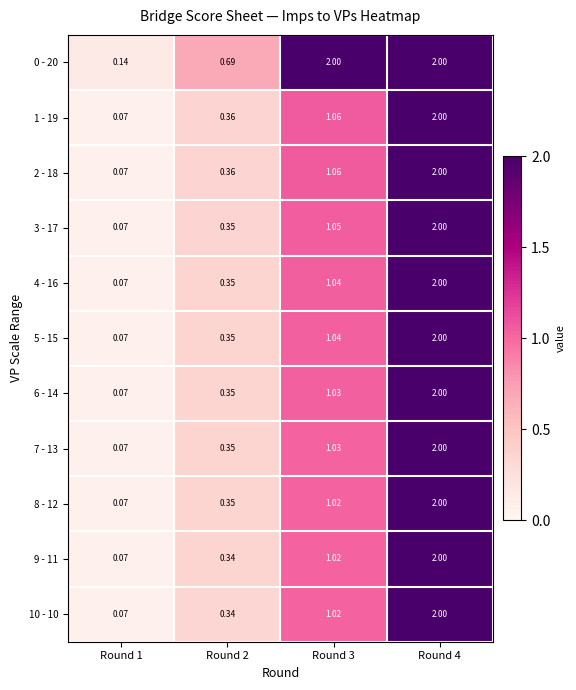

Is the value of 9 - 11 at Round 4 greater than the value of 6 - 14 at Round 3?

Yes